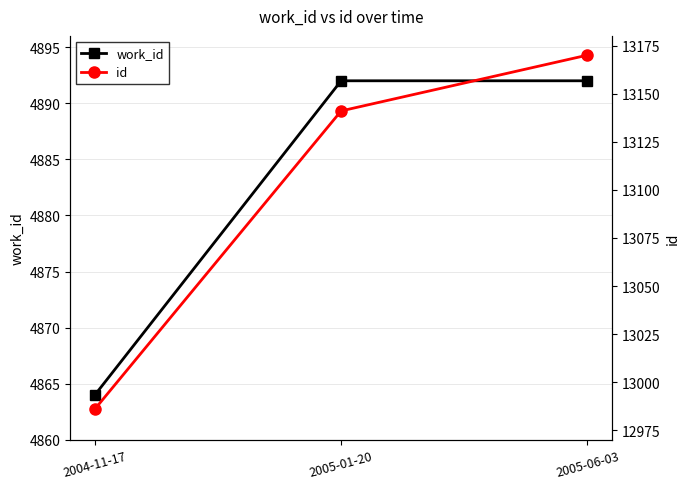

How many id values are between 12986 and 13170?

3